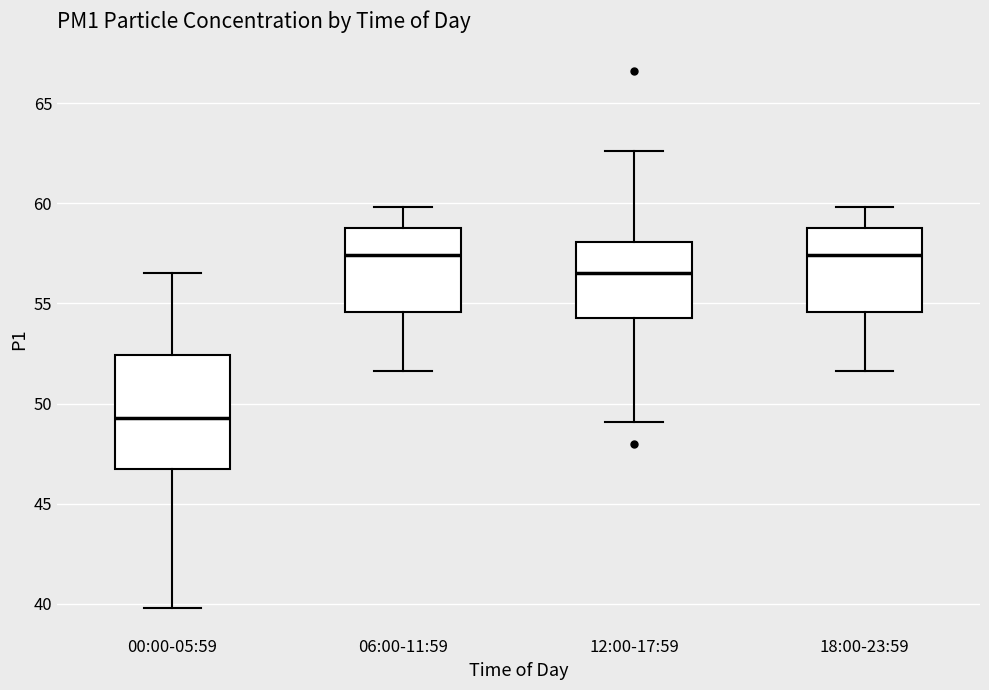

Where does the median line of the box for 06:00-11:59 sit on the y-axis? The values are not printed on the chart, so give them approximately, as read against the axis.

57.5